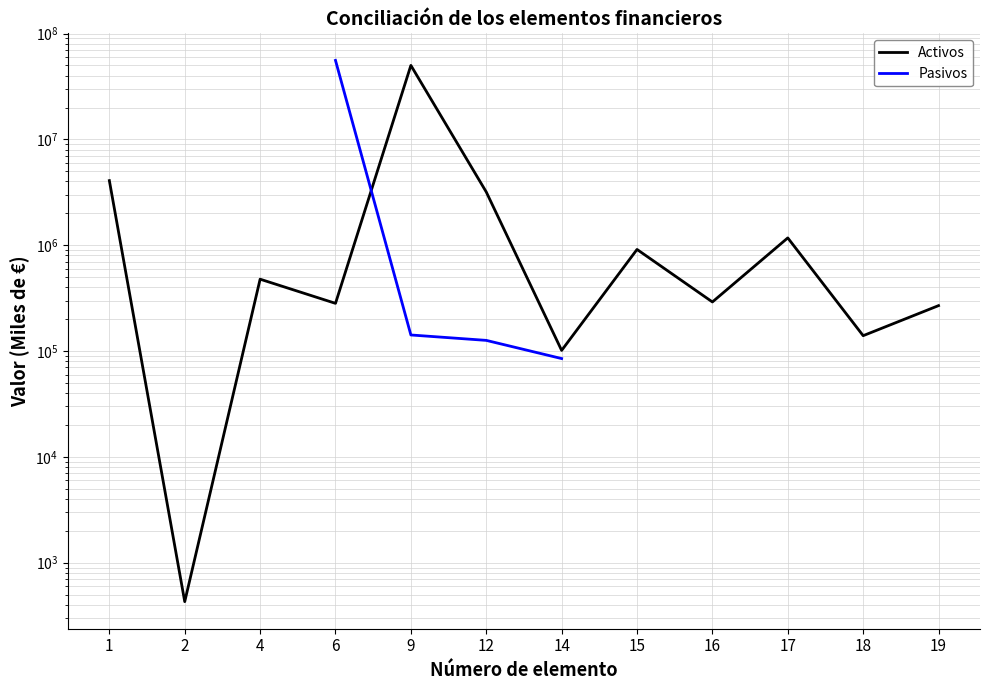

Where do Pasivos and Activos first cross each other?

6 and 9